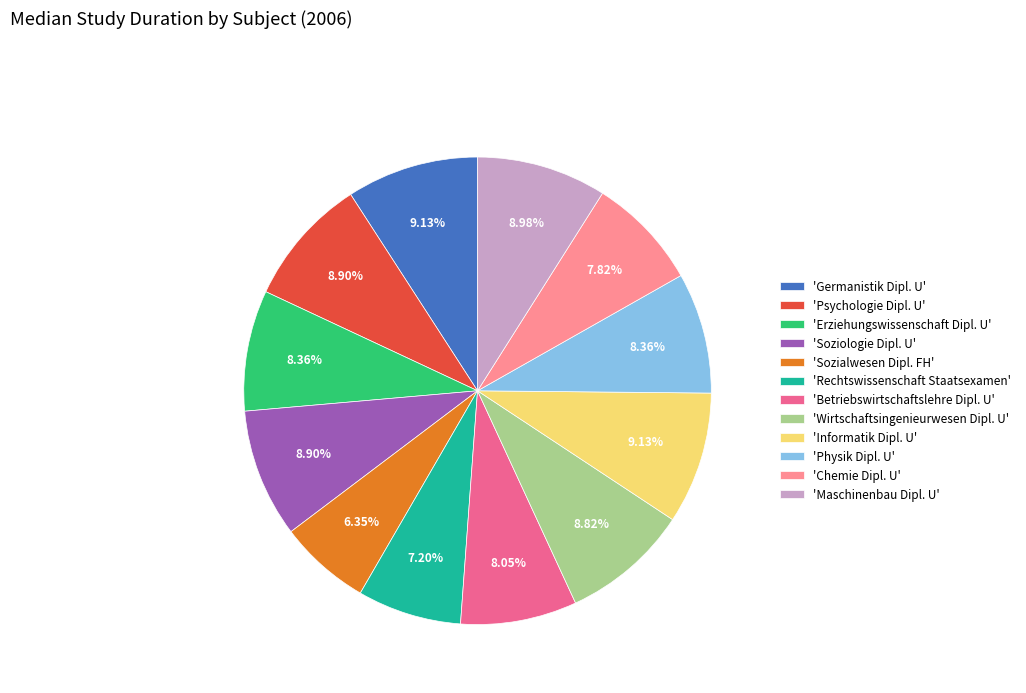

Approximately how many times larger is the value at 'Sozialwesen Dipl. FH' compared to 'Physik Dipl. U'?

0.8